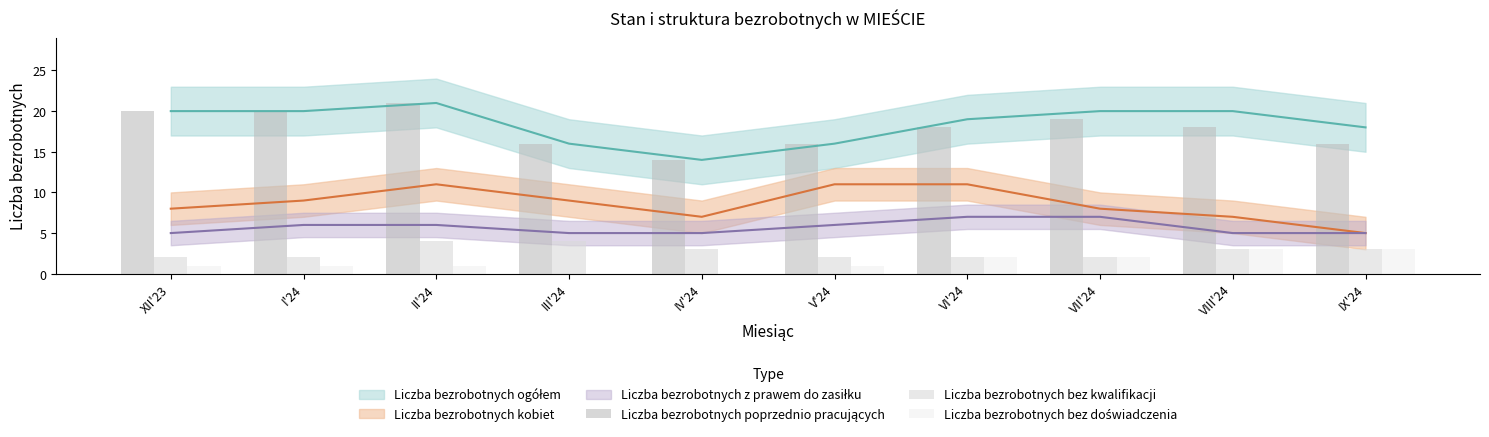

What is the value of the Liczba bezrobotnych poprzednio pracujących bar at the 9th from the left?

18